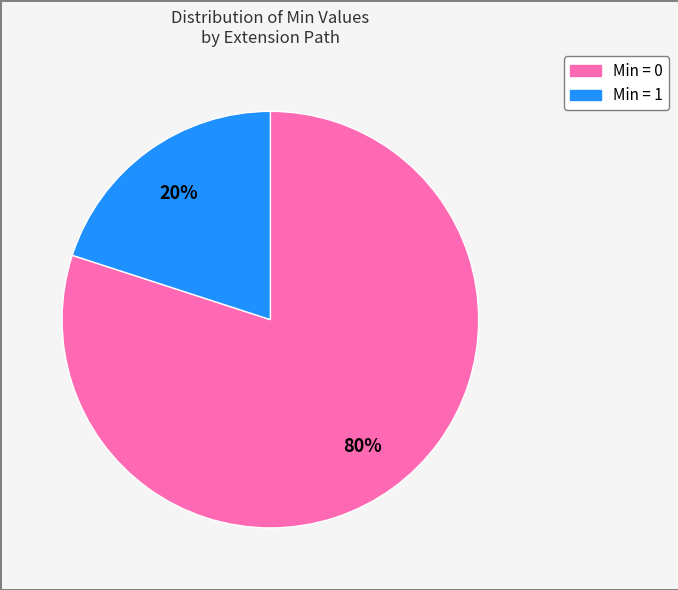

Count the number of slices in the pie.

2